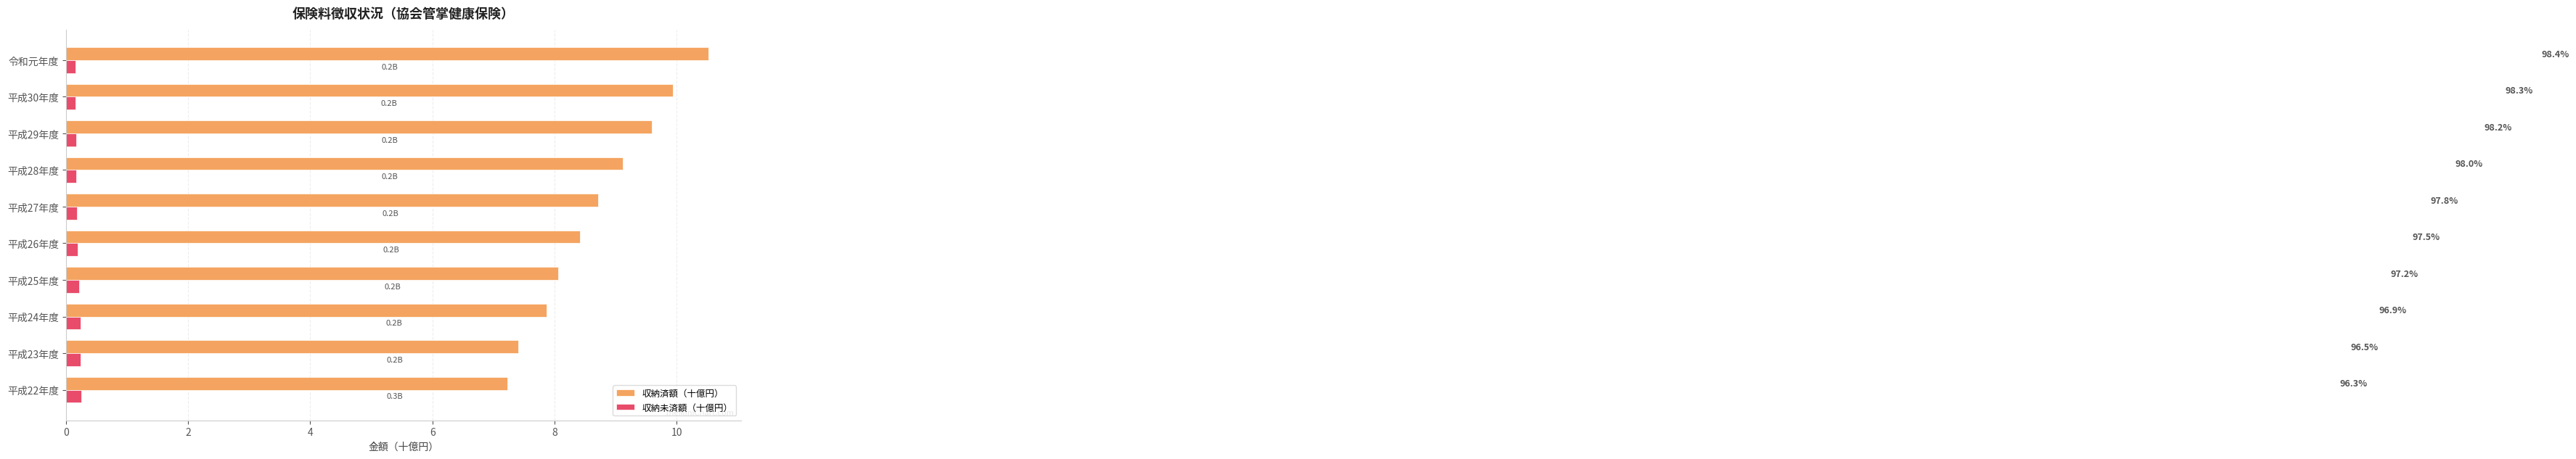

What are all the series names shown in the legend?

収納済額（十億円）, 収納未済額（十億円）